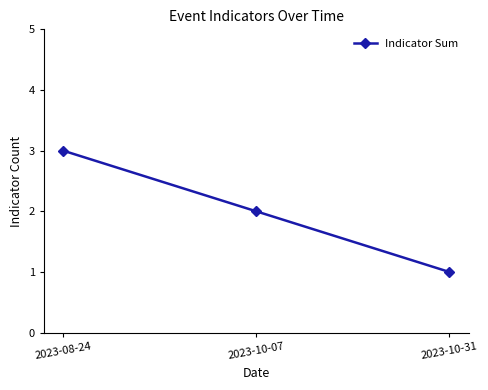

What is the sum of all values?

6